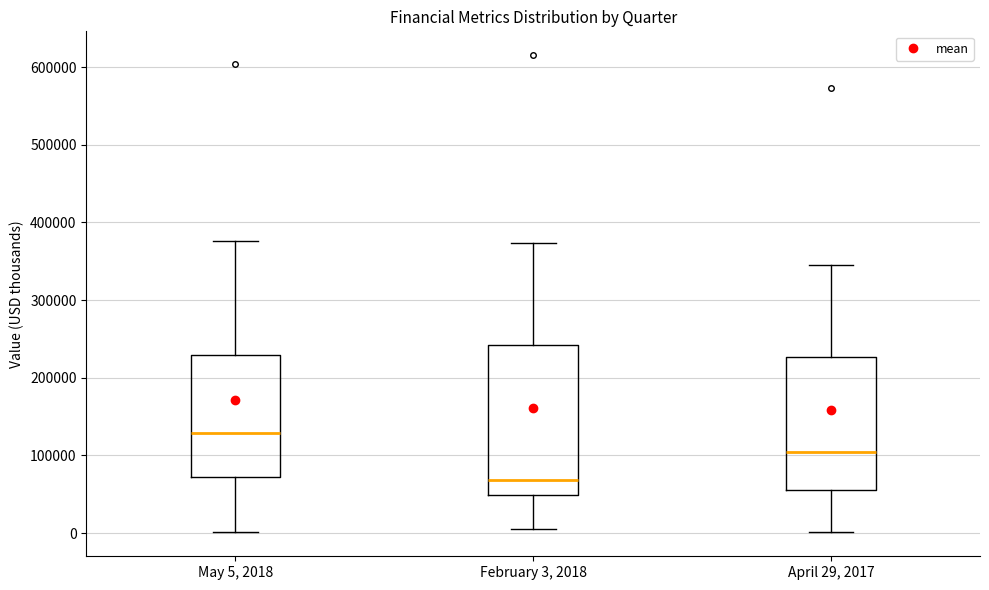

Reading left to right, read every box against the y-axis: the position of its median line, the range the box covers, and the ends of its whiskers. The values are not printed on the chart, so give them approximately, as read against the axis.

May 5, 2018: median 130000, box 70000 to 230000, whiskers 0 to 380000
February 3, 2018: median 70000, box 50000 to 240000, whiskers 0 to 370000
April 29, 2017: median 100000, box 60000 to 230000, whiskers 0 to 350000